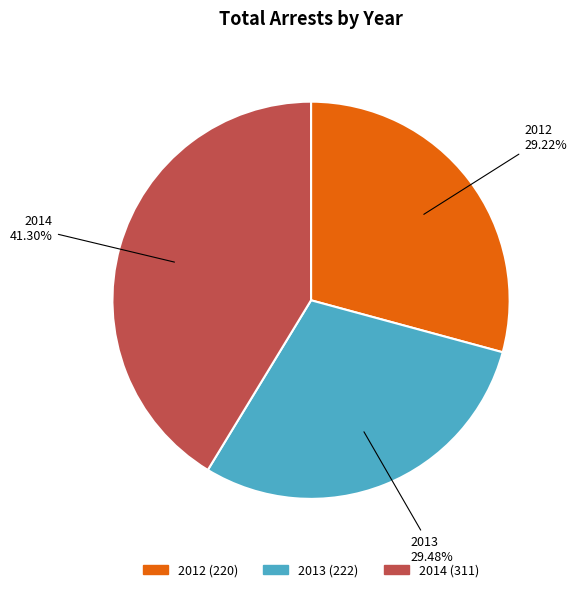

What is the total percentage of 2014 and 2012?

70.5%